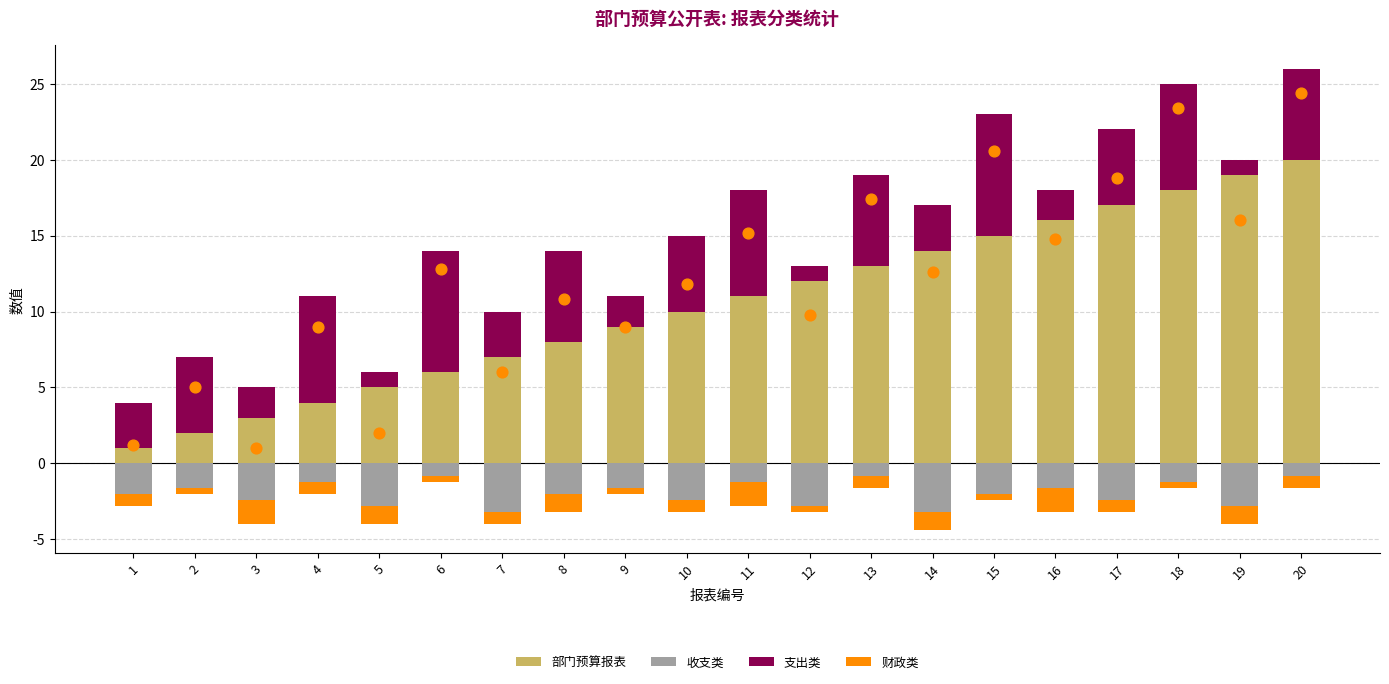

At which category is the sum across all series the highest?

20